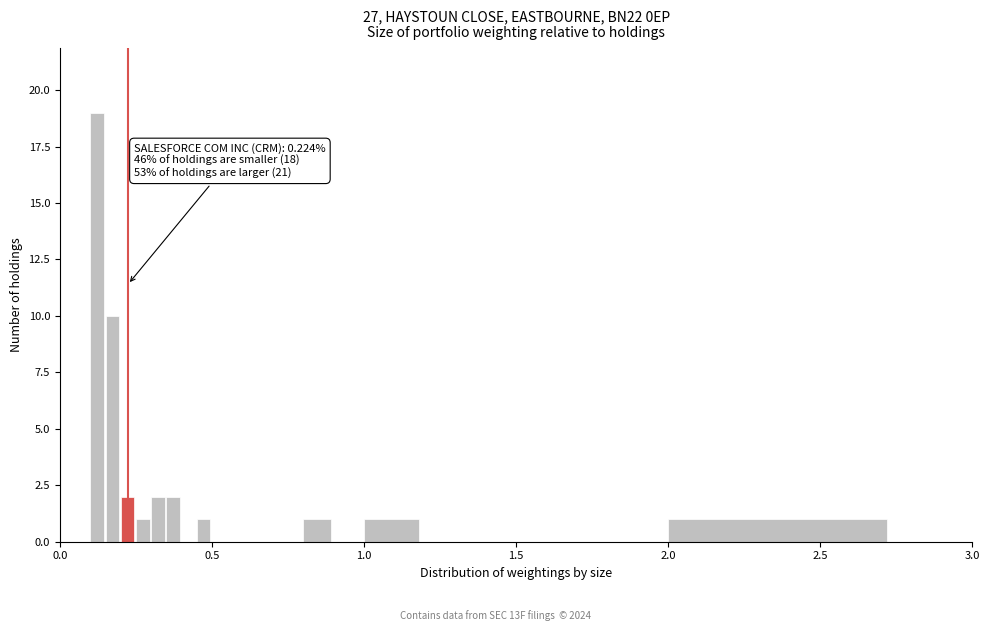

Read against the x-axis, roughly where is the centre of the tallest bar?

0.10